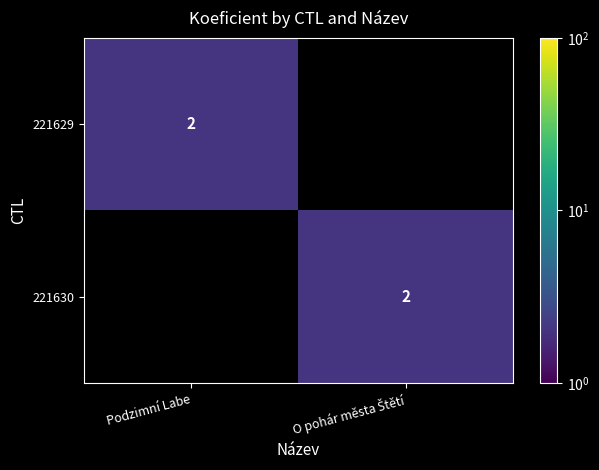

At which category is the sum across all series the highest?

Podzimní Labe